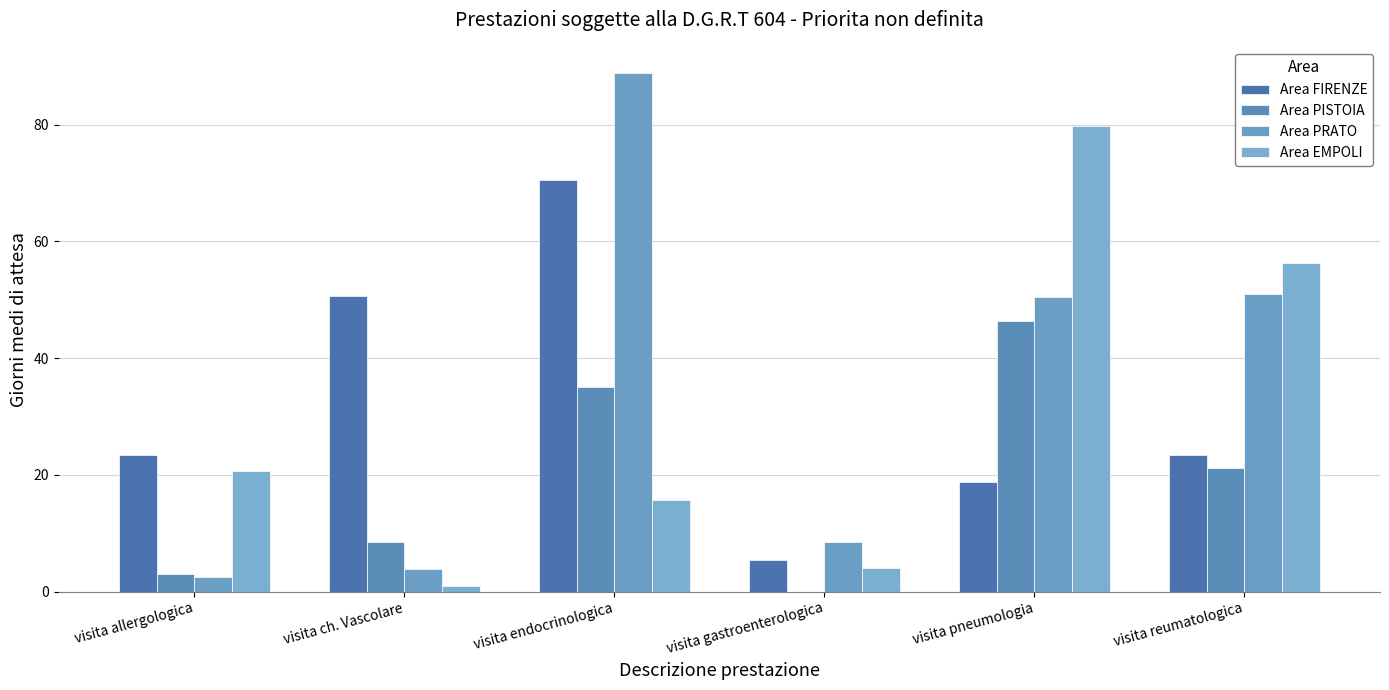

Reading left to right, list all the values displayed in this chart.

Area FIRENZE: visita allergologica=23.4	visita ch. Vascolare=50.7	visita endocrinologica=70.4	visita gastroenterologica=5.4	visita pneumologia=18.8	visita reumatologica=23.4
Area PISTOIA: visita allergologica=3.0	visita ch. Vascolare=8.6	visita endocrinologica=35.0	visita gastroenterologica=0.0	visita pneumologia=46.3	visita reumatologica=21.2
Area PRATO: visita allergologica=2.5	visita ch. Vascolare=3.8	visita endocrinologica=88.9	visita gastroenterologica=8.4	visita pneumologia=50.5	visita reumatologica=51.0
Area EMPOLI: visita allergologica=20.7	visita ch. Vascolare=1.0	visita endocrinologica=15.7	visita gastroenterologica=4.0	visita pneumologia=79.8	visita reumatologica=56.3